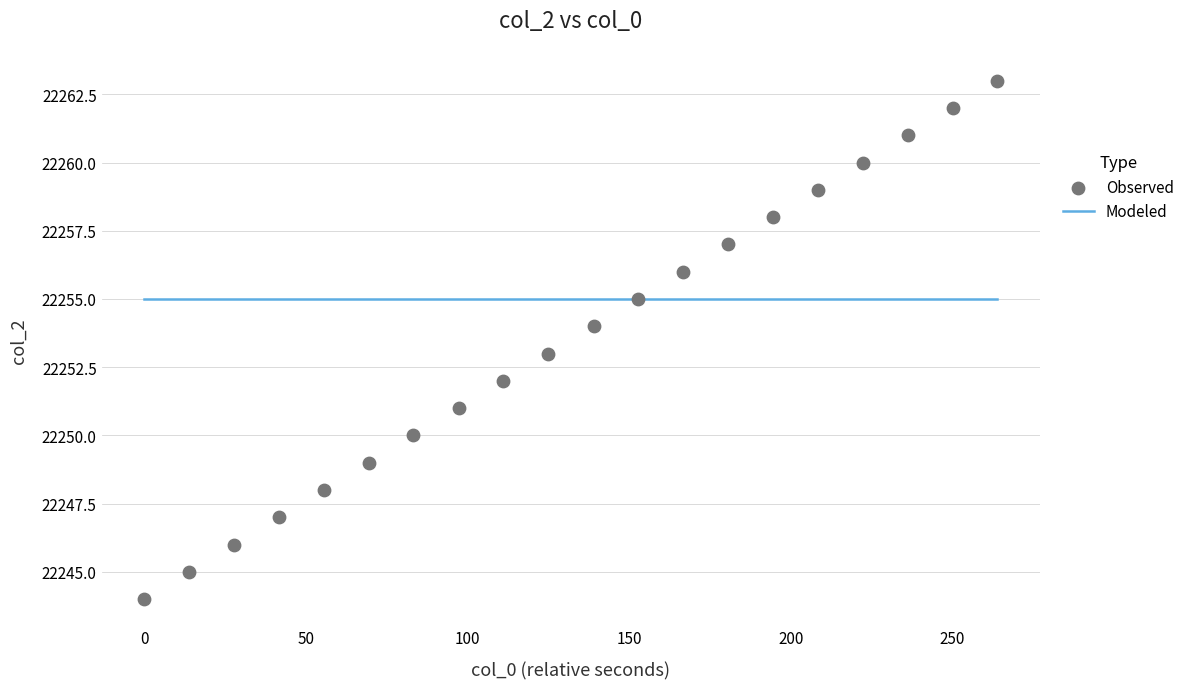

What is the range of Y values (max minus min)?

19